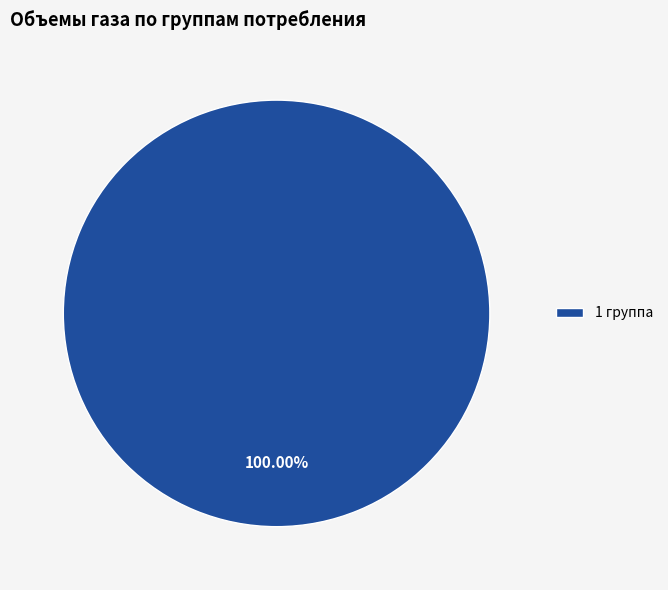

Is there a majority slice in this chart?

Yes